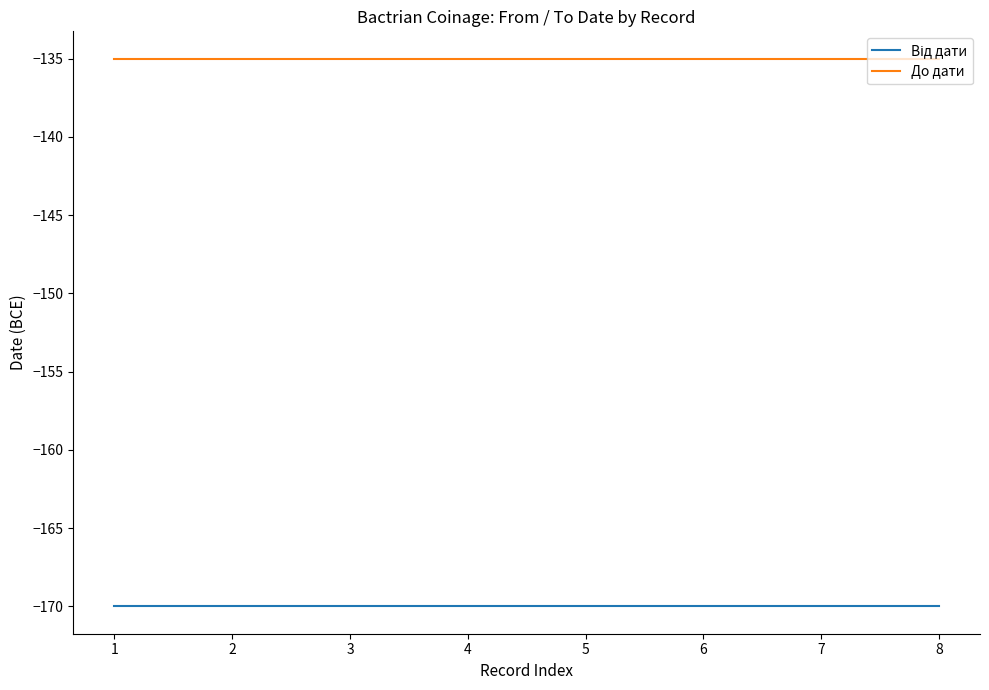

What is the lowest value of the До дати series?

-135